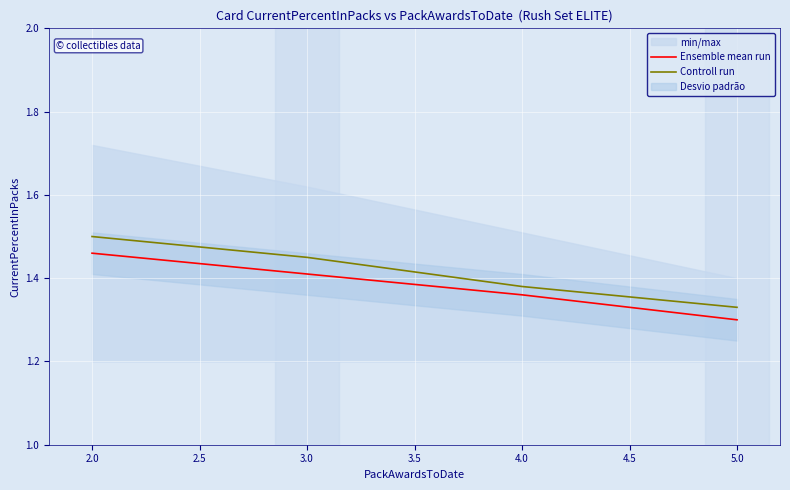

What is the minimum value for Ensemble mean run?

1.3